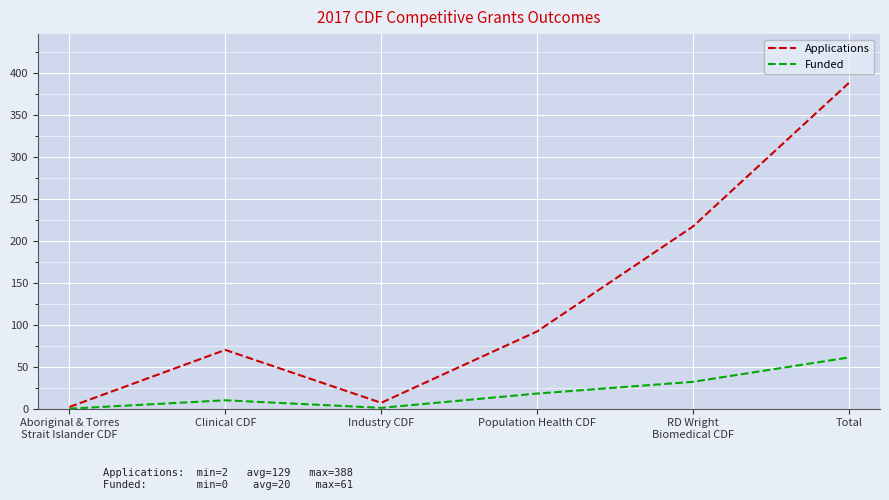

Where is the first local minimum for Funded?

Industry CDF